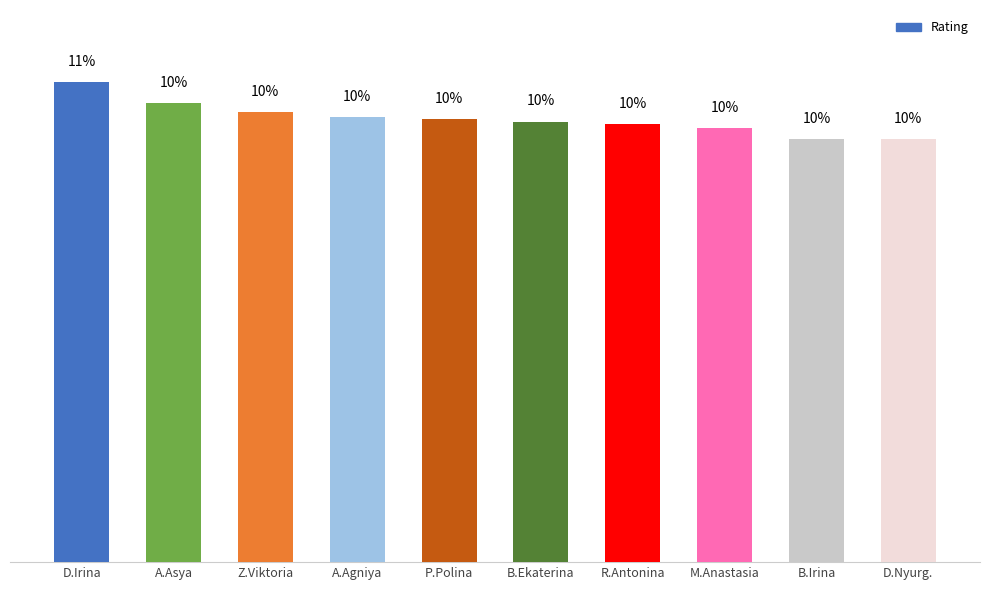

What is the label of the 7th bar from the left?

R.Antonina